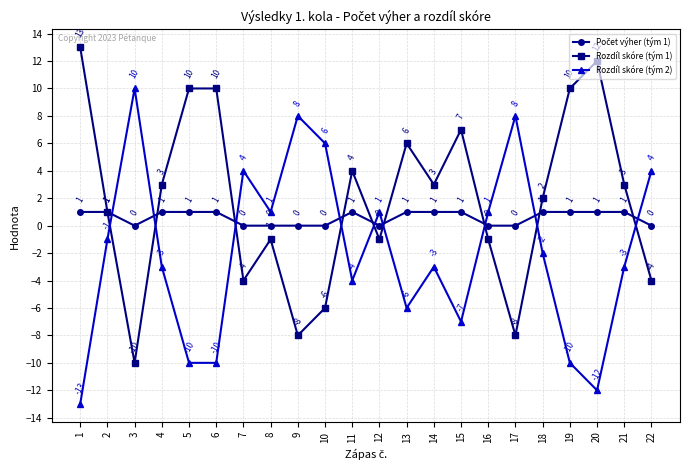

The value of Rozdíl skóre (tým 1) at 11 is 1. True or false?

False